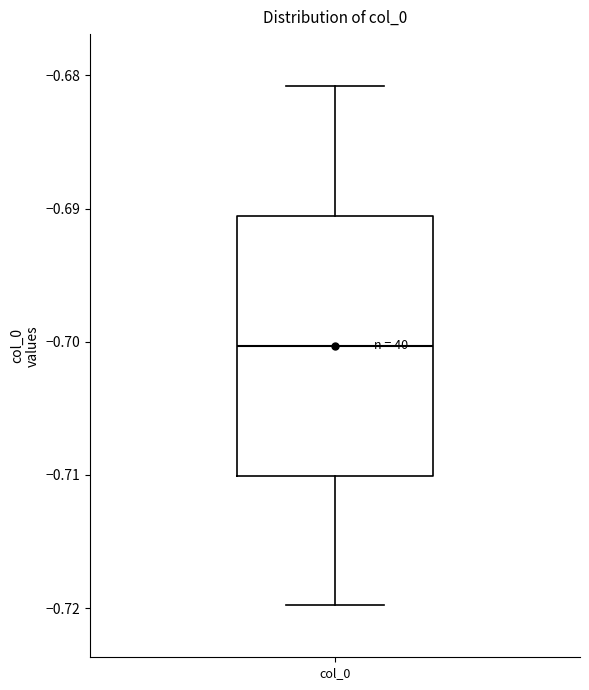

Where does the median line of the box for col_0 sit on the y-axis? The values are not printed on the chart, so give them approximately, as read against the axis.

-0.700